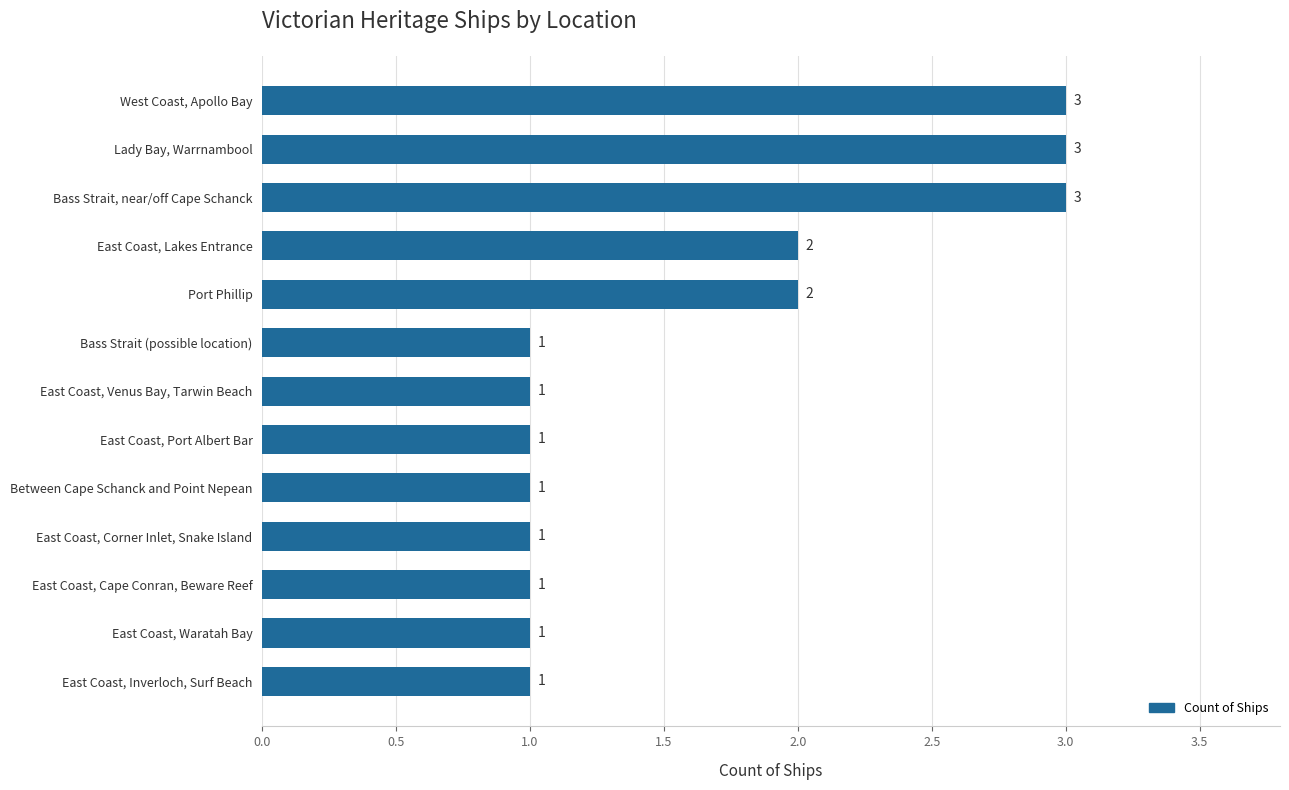

What position from the top is East Coast, Venus Bay, Tarwin Beach?

7